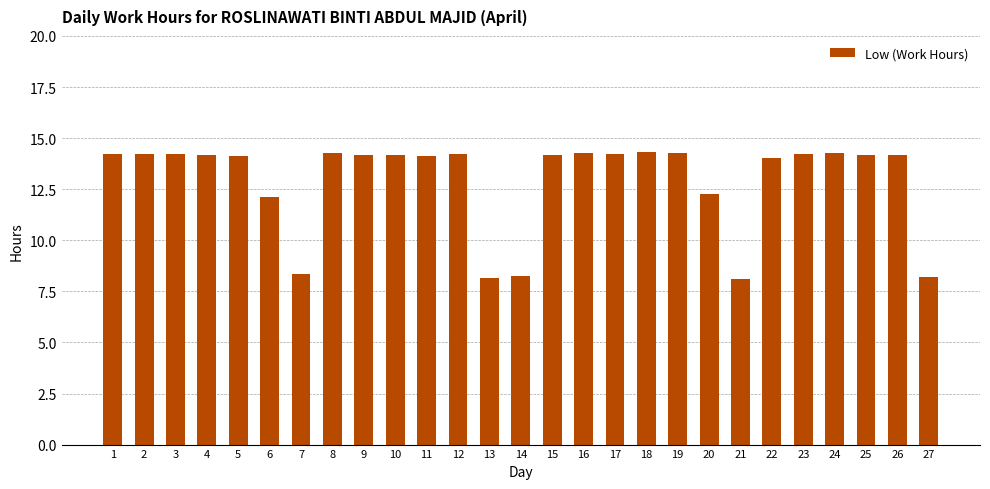

What is the value of the 2nd bar from the left?

14.2